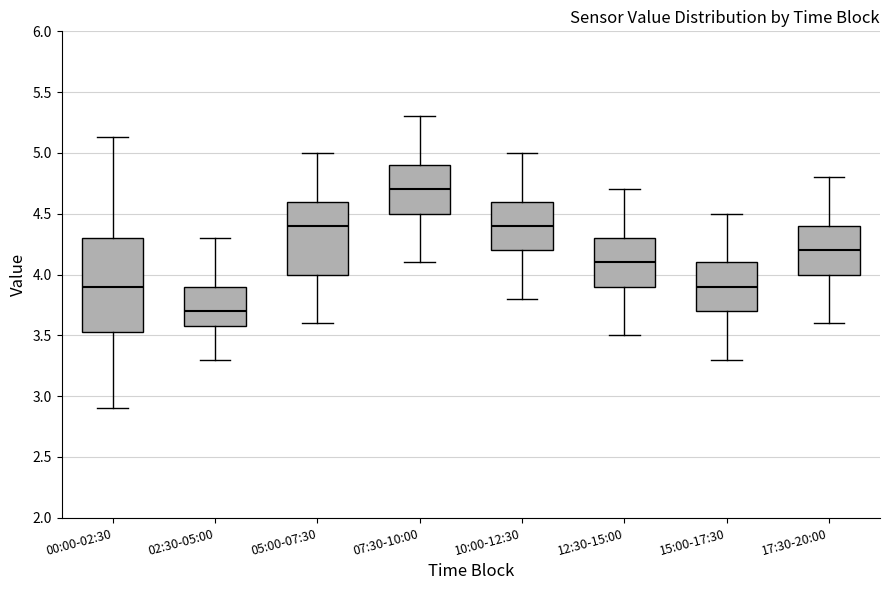

Which box's median line is the highest?

07:30-10:00